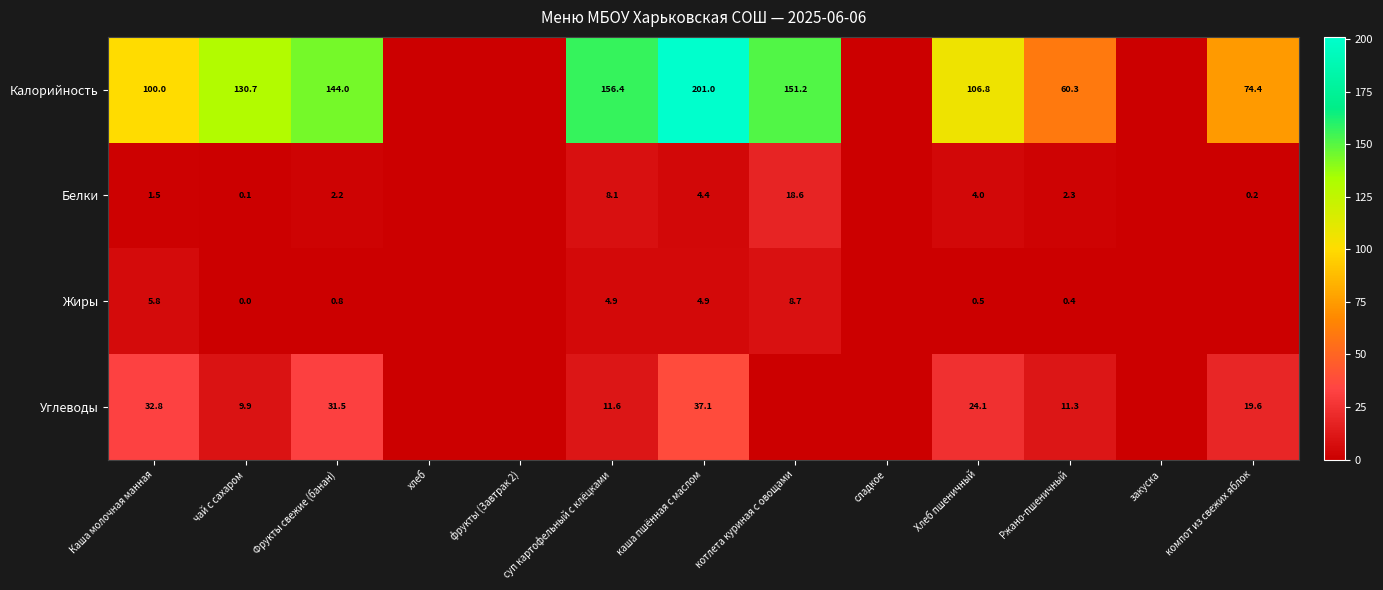

Rank the series at суп картофельный с клёцками from highest to lowest value.

Калорийность, Углеводы, Белки, Жиры